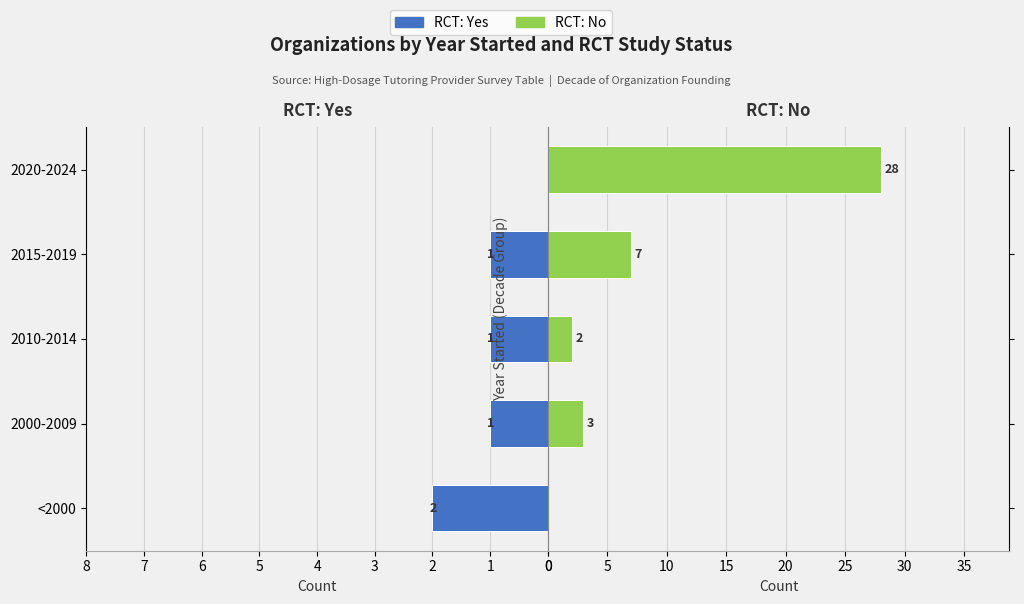

Reading right to left, what are all the values shown in this chart?

RCT: Yes: 0	1	1	1	2
RCT: No: 28	7	2	3	0